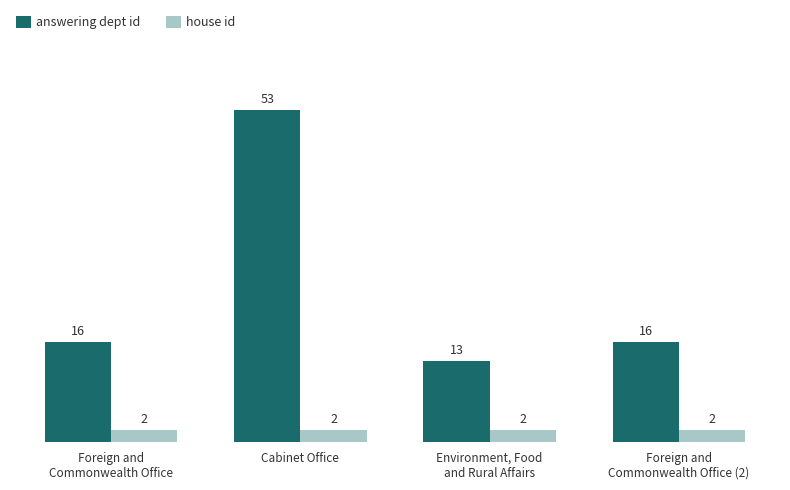

The value of answering dept id at Cabinet Office is 53. True or false?

True